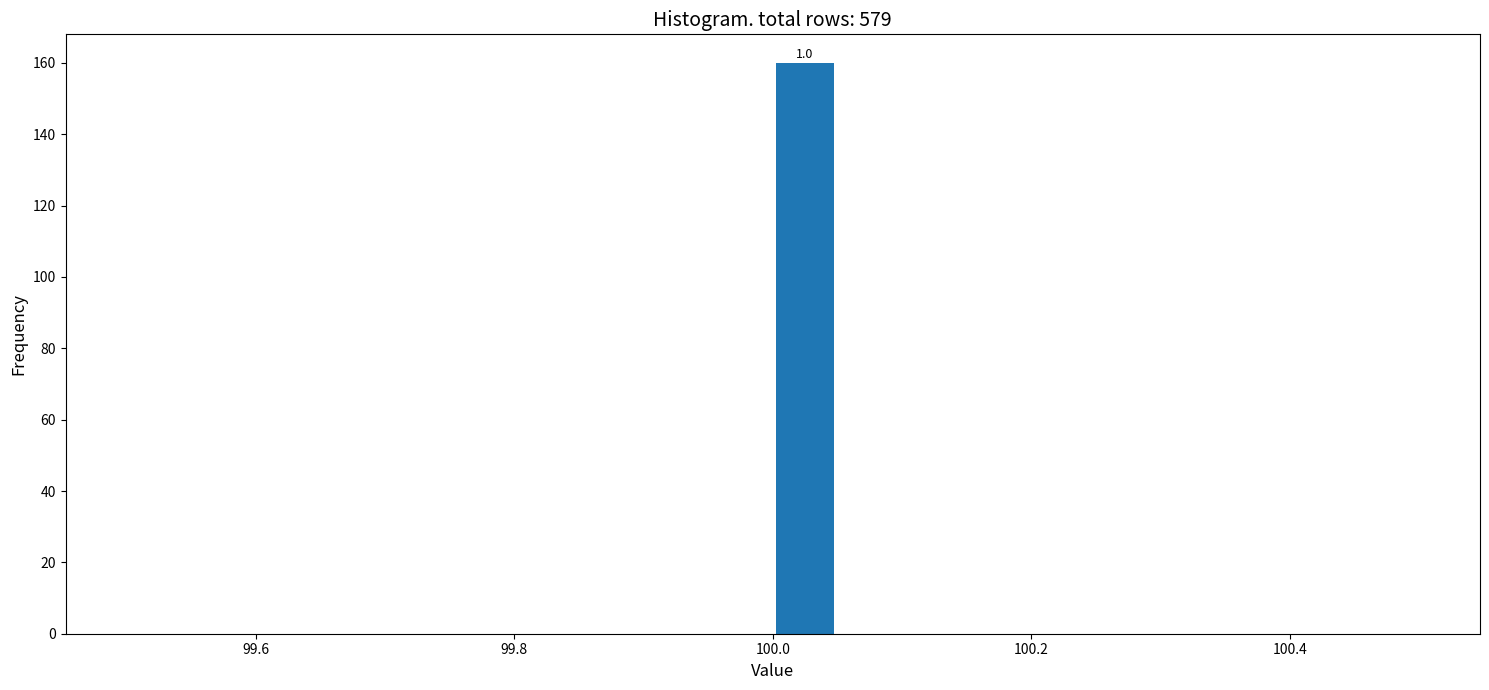

Read against the x-axis, roughly where is the centre of the tallest bar?

100.02